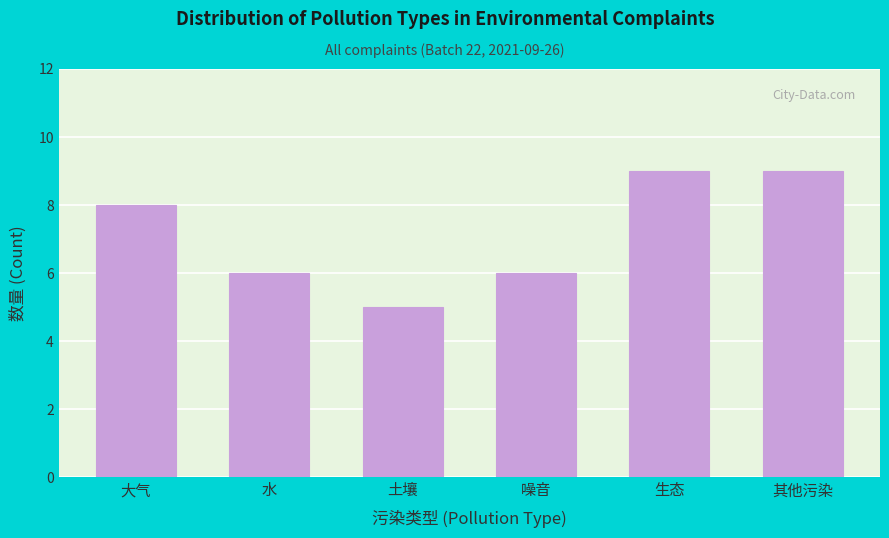

Reading right to left, list all the values displayed in this chart.

其他污染=9	生态=9	噪音=6	土壤=5	水=6	大气=8